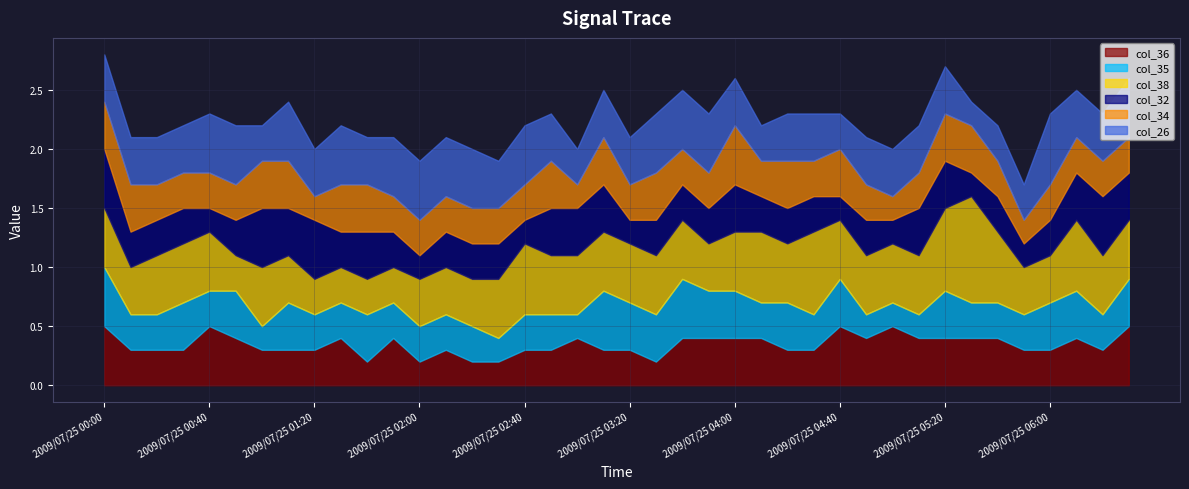

What is the value of the col_26 point at the 14th from the left?

0.5